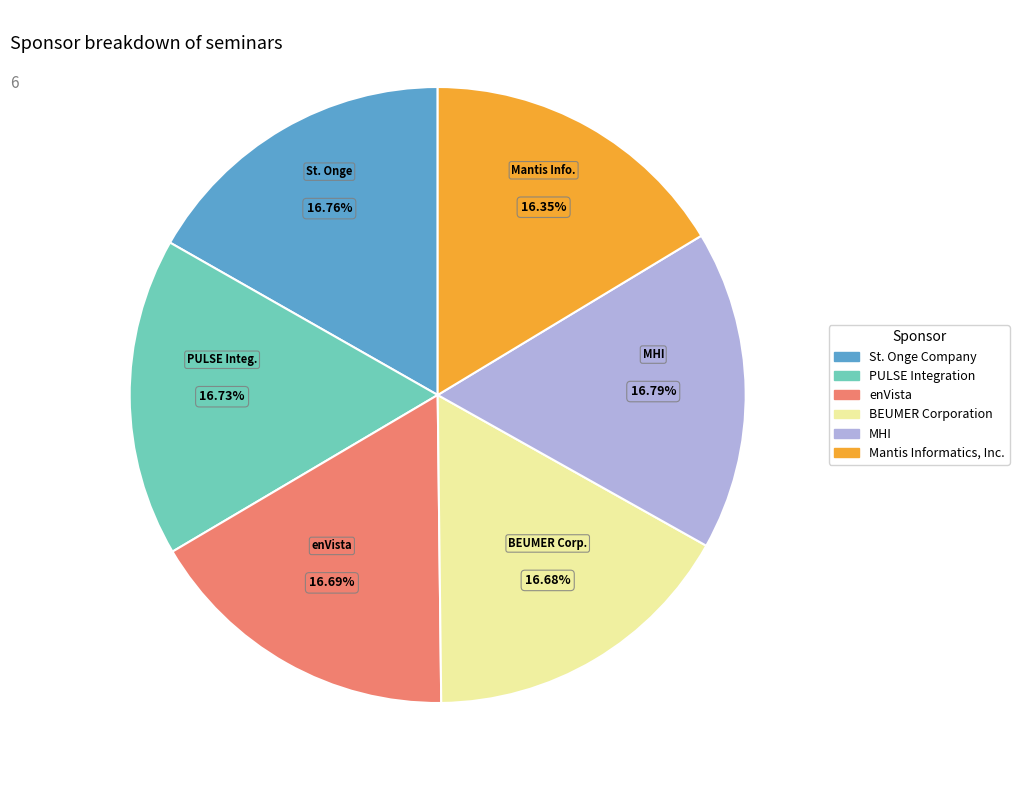

The Mantis Informatics, Inc. slice represents 24% of the pie. True or false?

False